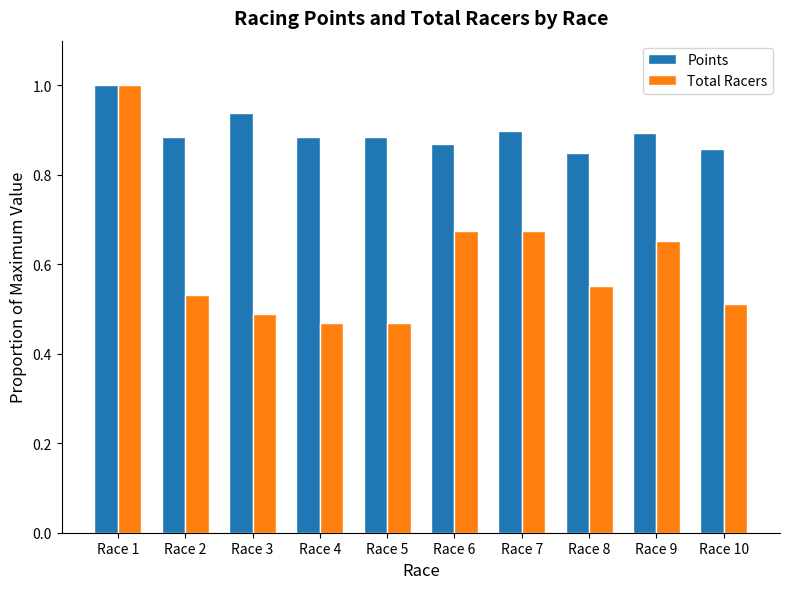

At Race 9, list the series in order from smallest to largest.

Total Racers, Points